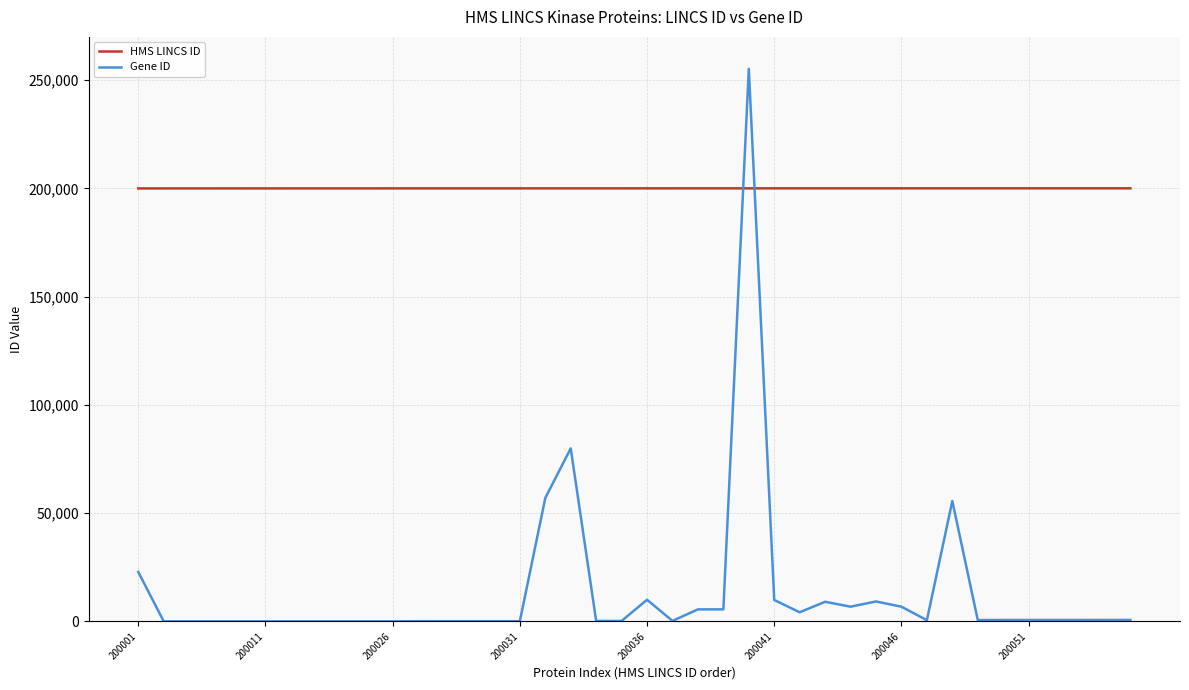

Rank the series by their average value, from lowest to highest.

Gene ID, HMS LINCS ID